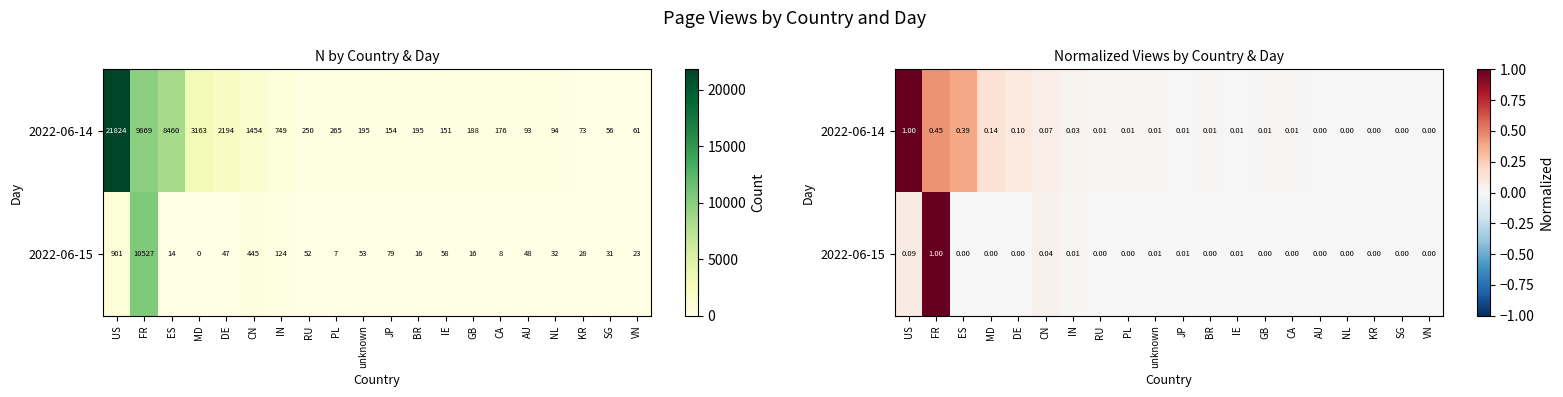

At how many categories does at least one series exceed 0?

20